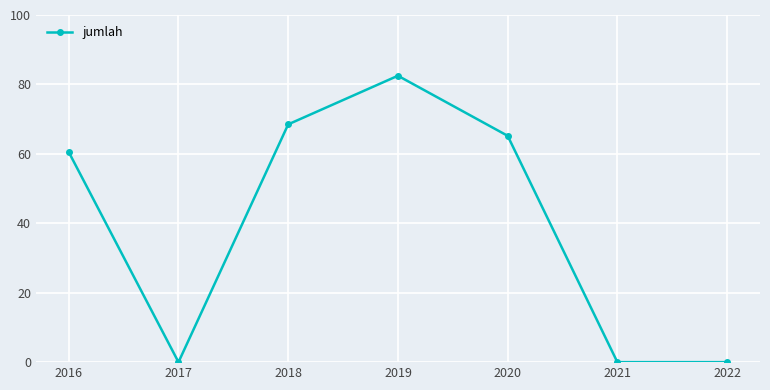

At which label is the value closest to 41?

2016